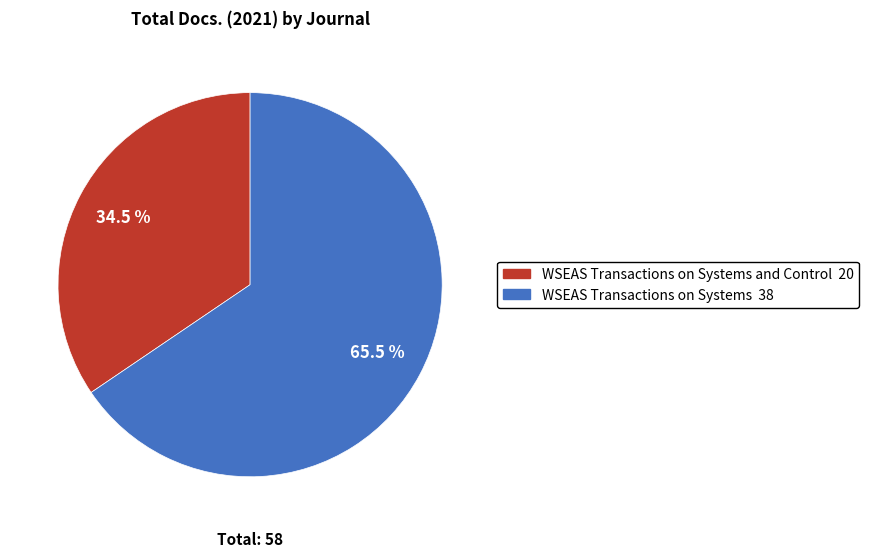

Does any single category account for the majority?

Yes